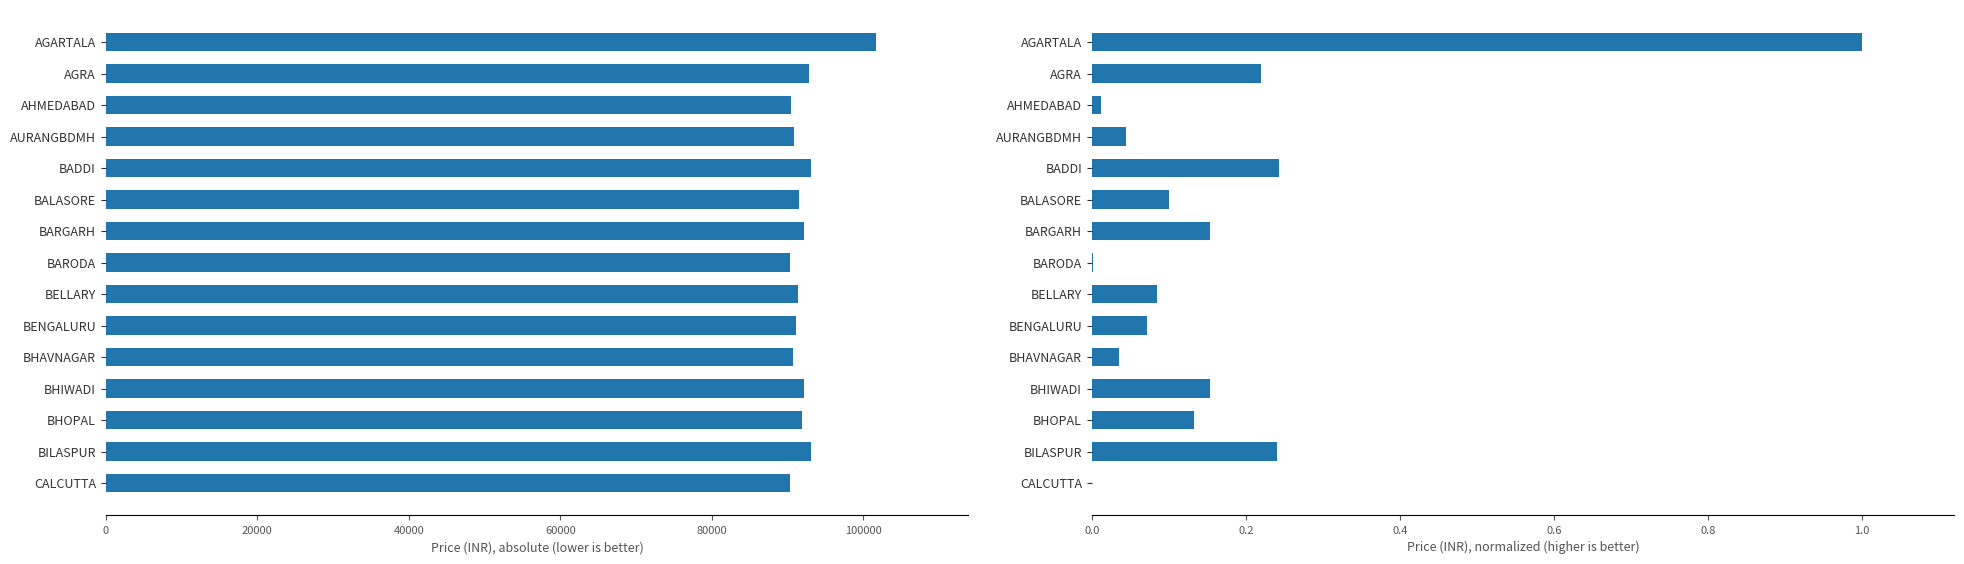

Is it true that 46GP009UV equals 40858.6 at BADDI?

False